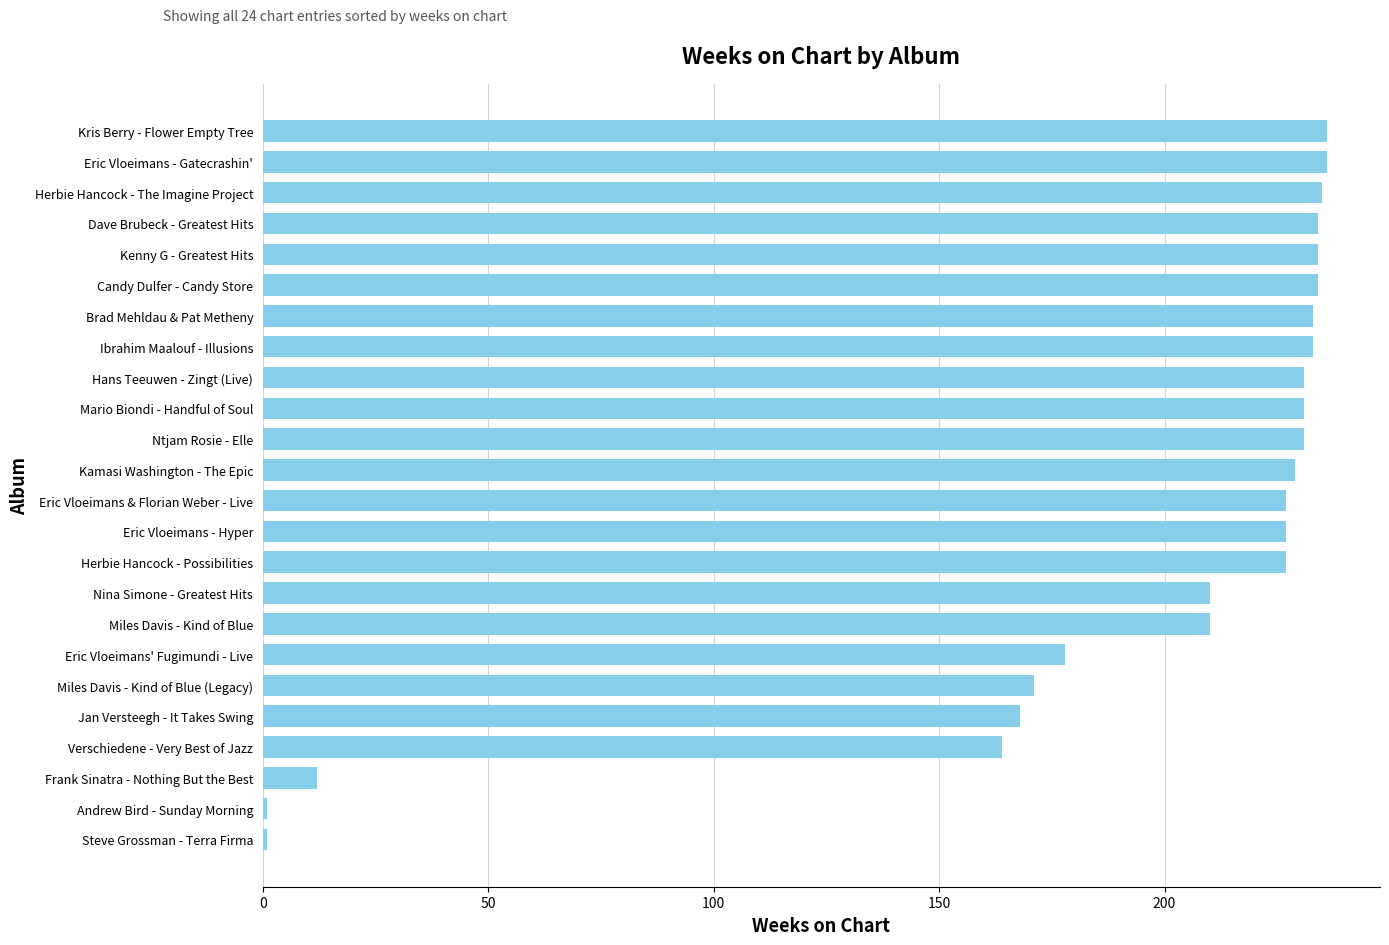

What is the sum of all values?

4593